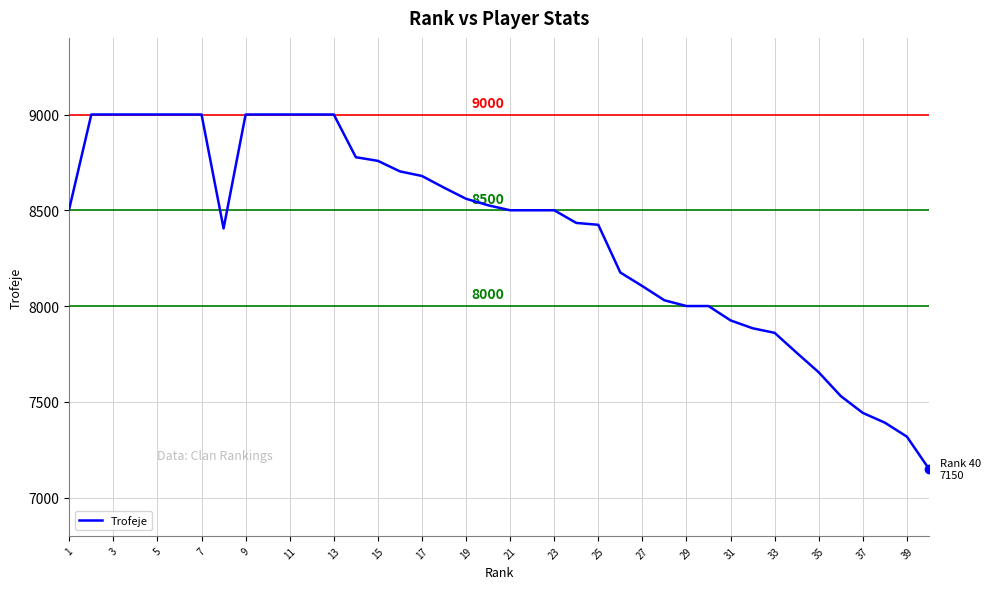

What is the smallest value displayed?

7150